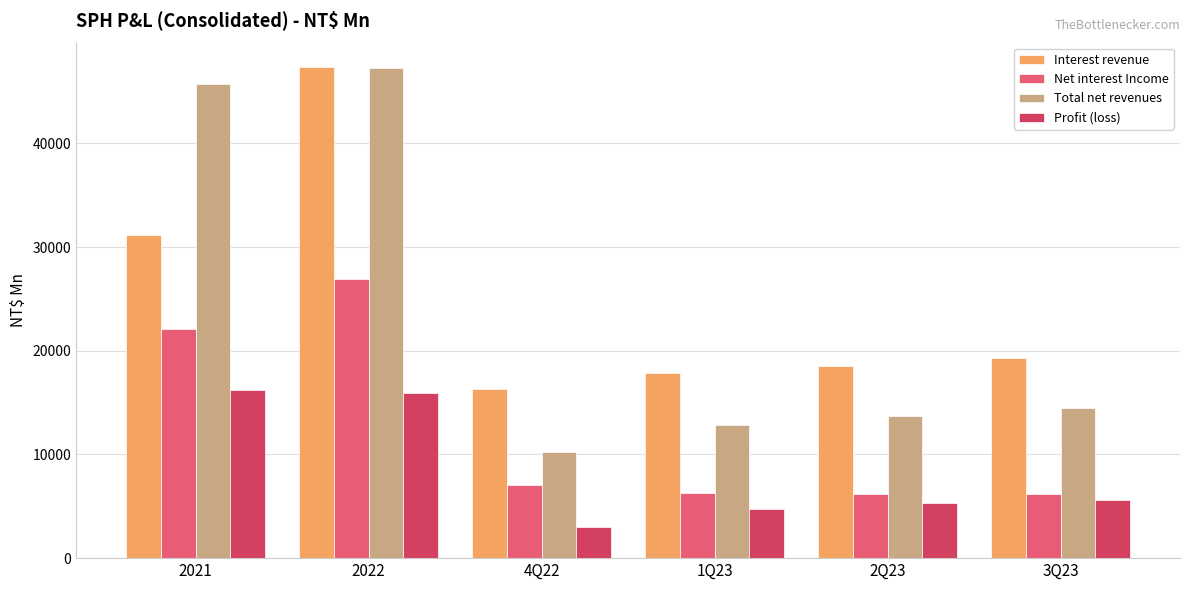

True or false: Interest revenue has a value of 47358.6 at 2022.

True